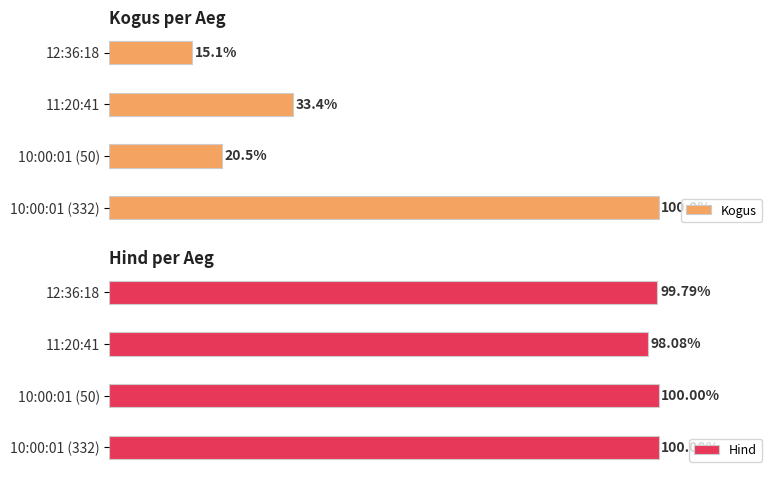

What is the highest value of the Kogus series?

100.0